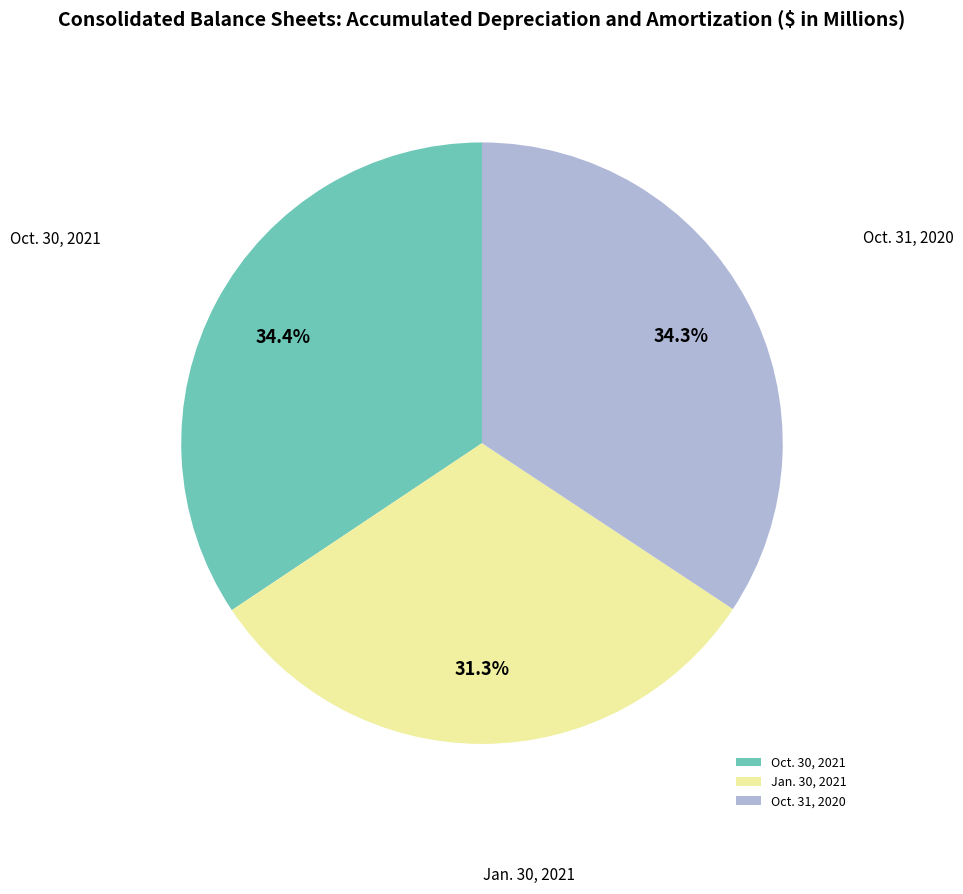

How many slices are in this pie chart?

3